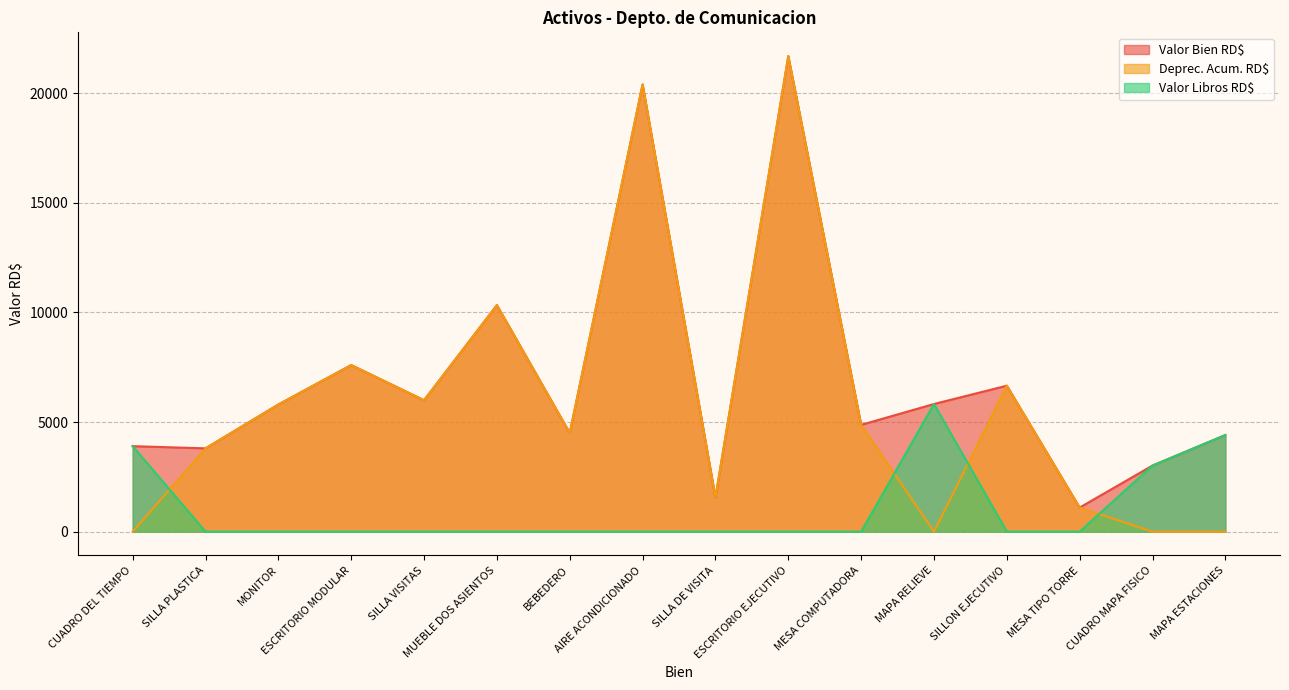

List the labels in order of Deprec. Acum. RD$ value, smallest first.

CUADRO DEL TIEMPO, MAPA RELIEVE, CUADRO MAPA FISICO, MAPA ESTACIONES, MESA TIPO TORRE, SILLA DE VISITA, SILLA PLASTICA, BEBEDERO, MESA COMPUTADORA, MONITOR, SILLA VISITAS, SILLON EJECUTIVO, ESCRITORIO MODULAR, MUEBLE DOS ASIENTOS, AIRE ACONDICIONADO, ESCRITORIO EJECUTIVO